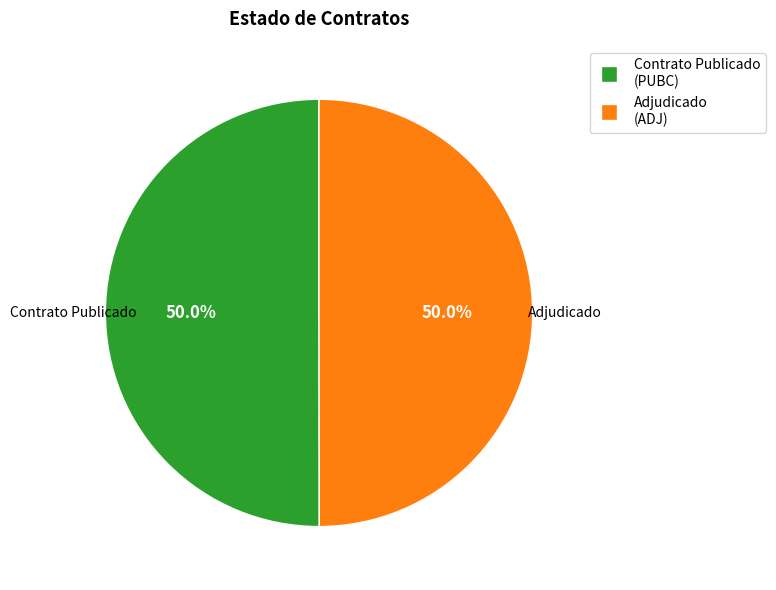

Count the number of slices in the pie.

2